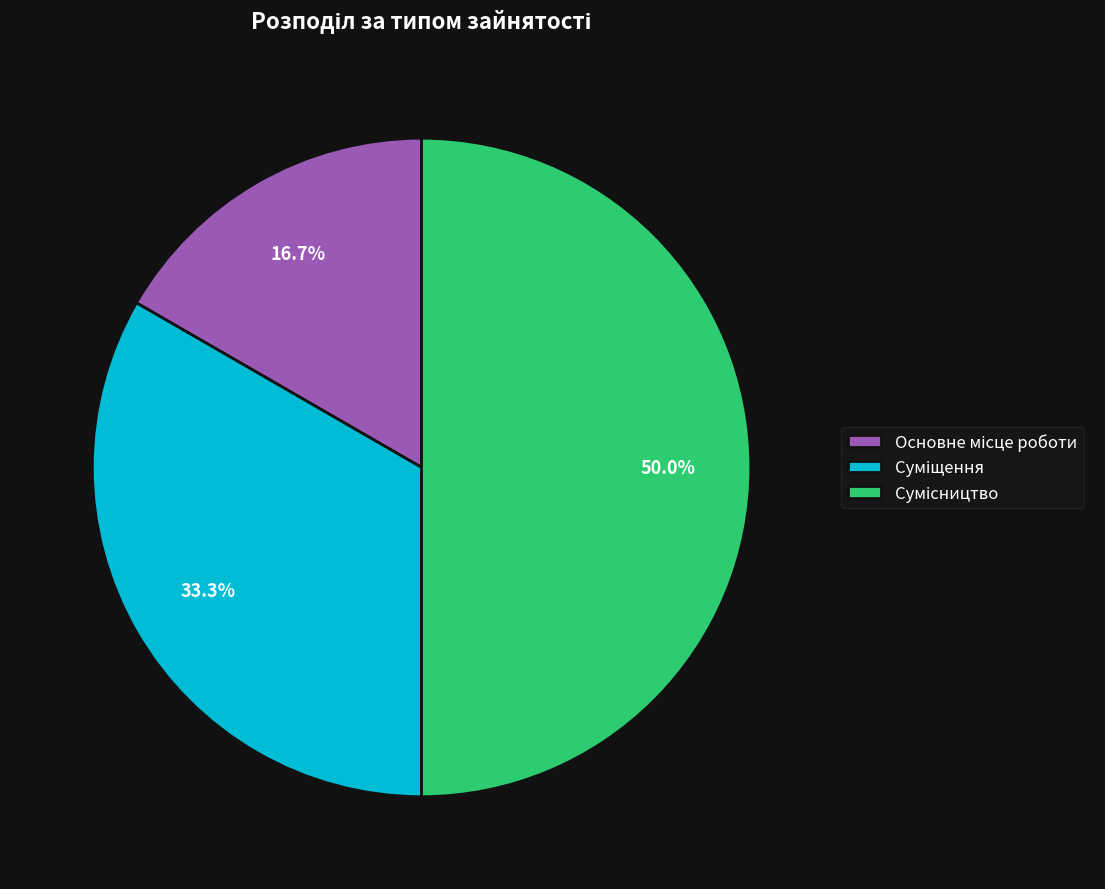

What is the change in value from Суміщення to Сумісництво?

+1